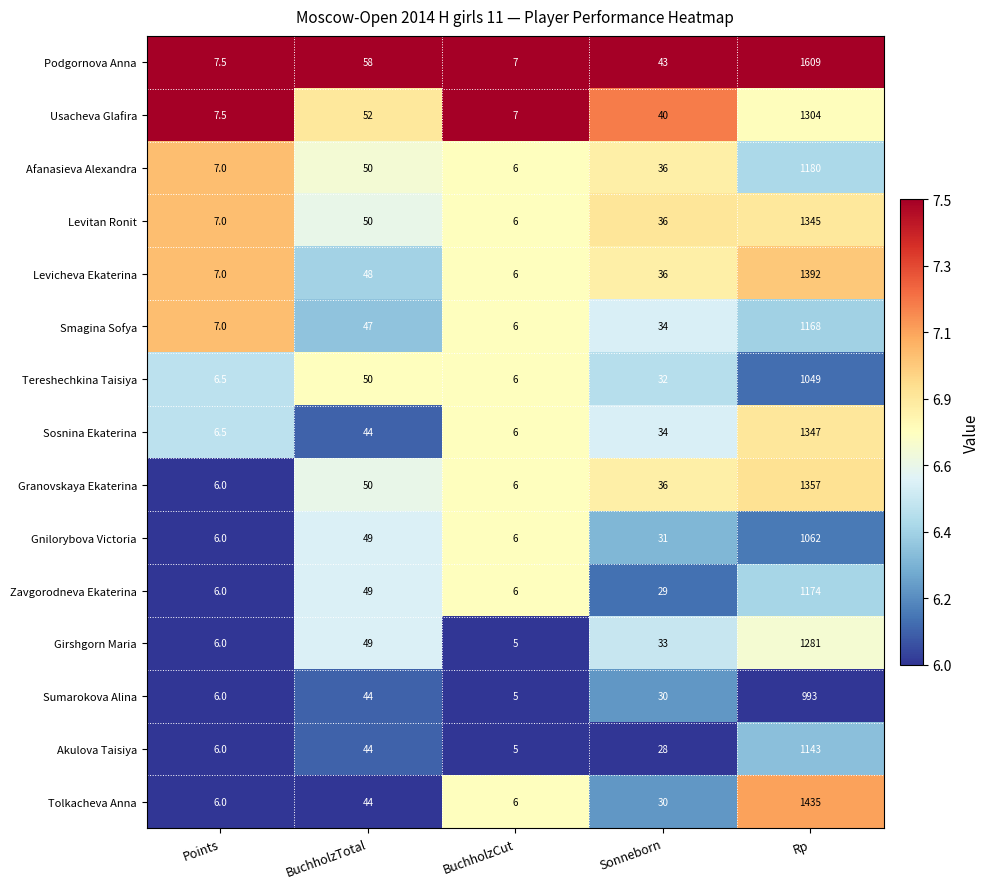

How many data points in Afanasieva Alexandra are less than 36?

2